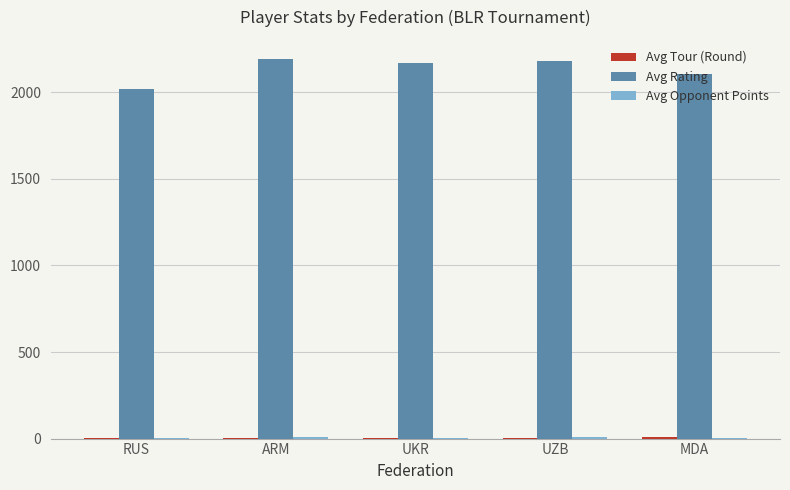

The value of Avg Rating at UZB is 3023.4. True or false?

False